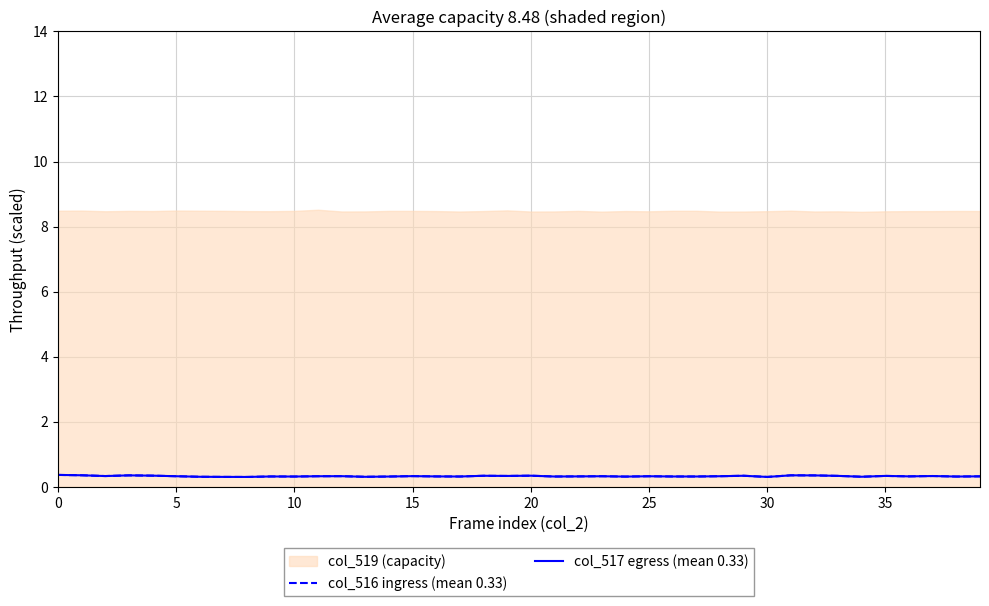

True or false: col_516 ingress (mean 0.33) and col_517 egress (mean 0.33) cross at least once.

False